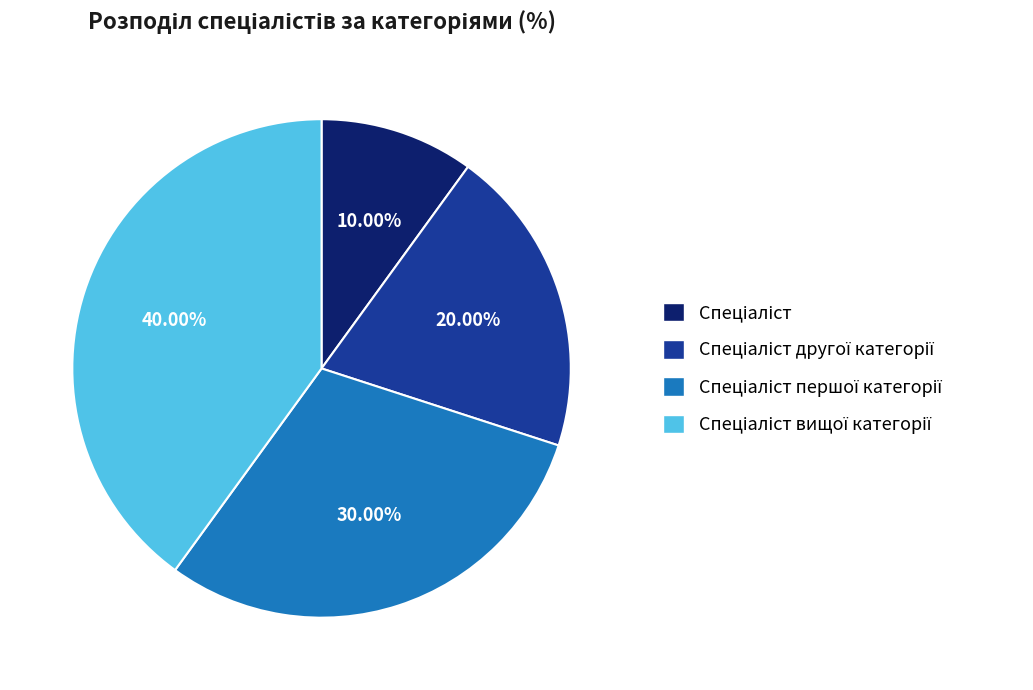

Does any single category account for the majority?

No